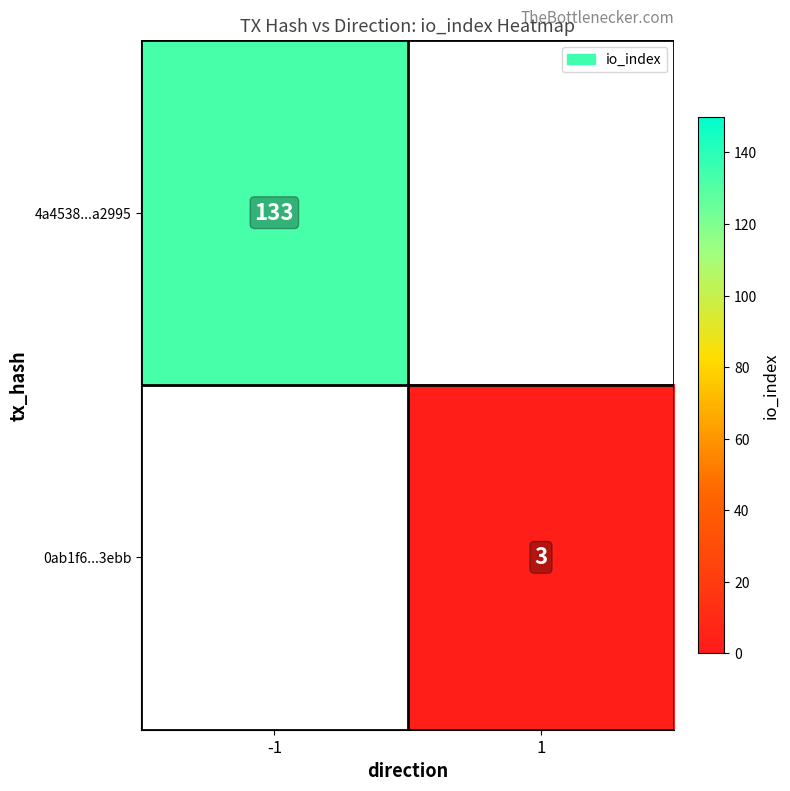

The value of 0ab1f6...3ebb at 1 is 3. True or false?

True